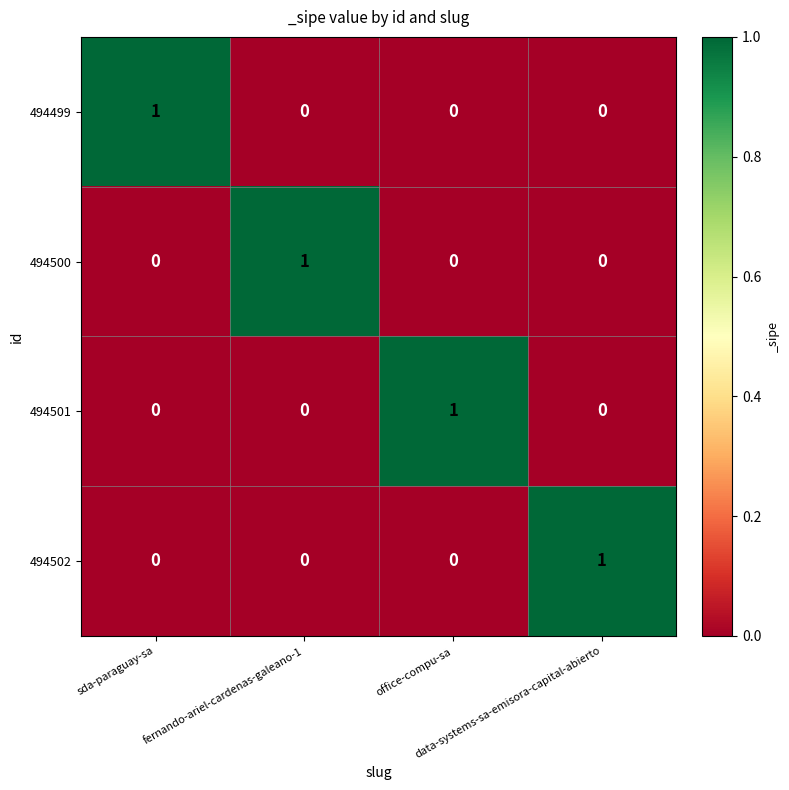

How many 494499 values are between 0 and 1?

4